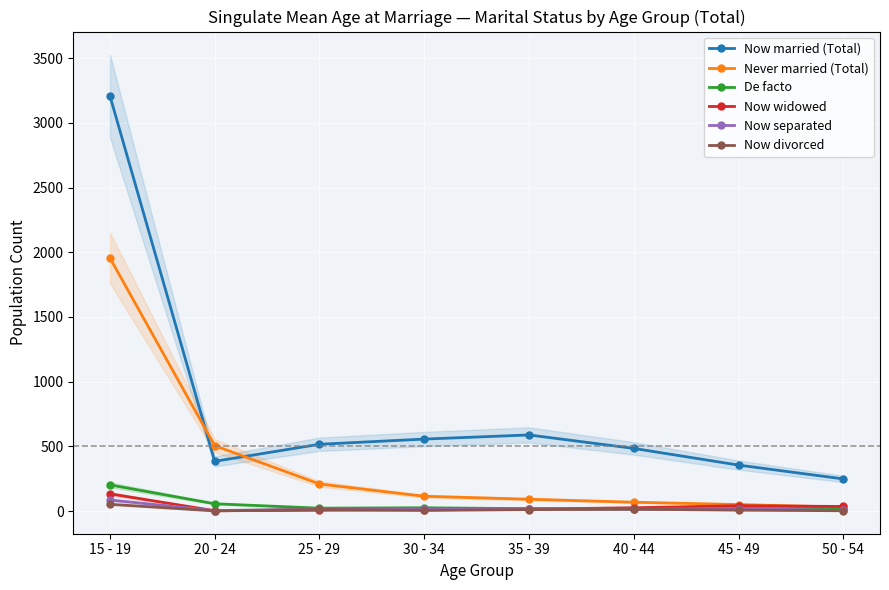

The Now married (Total) series shows 4538 at 15 - 19. True or false?

False